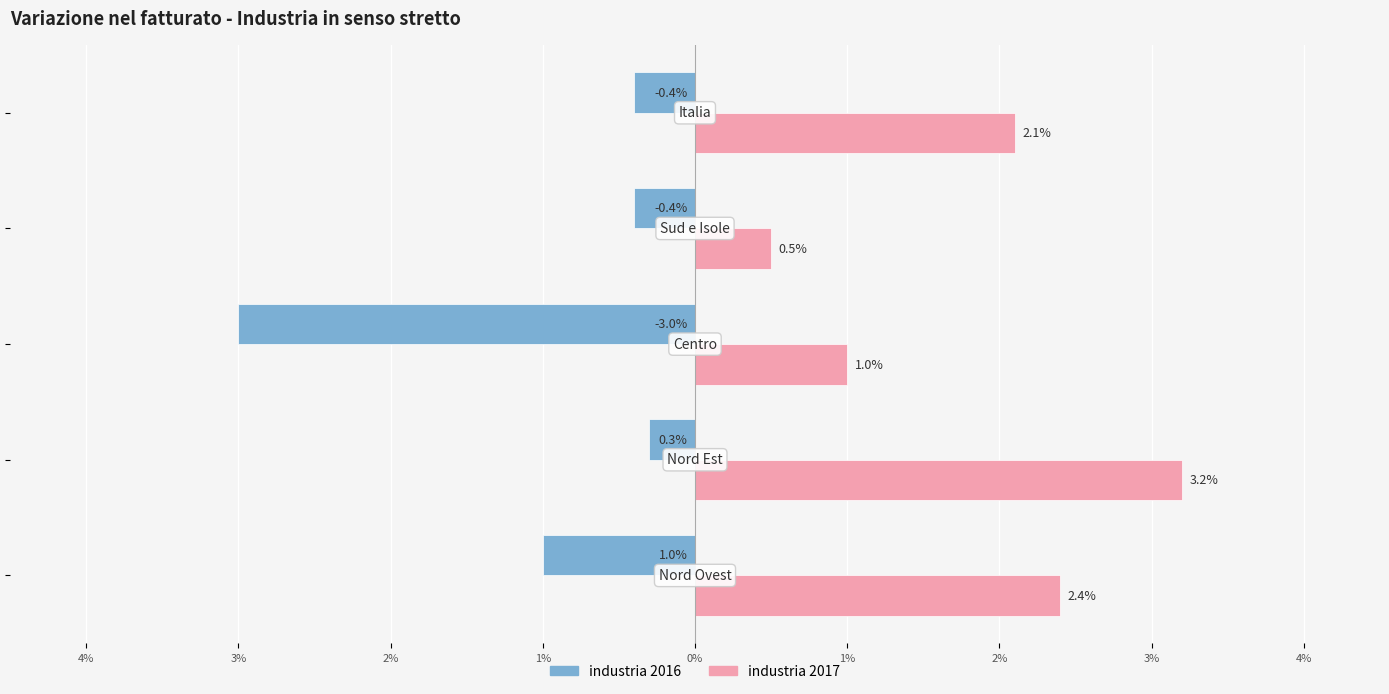

Which series has the largest total across all categories?

industria 2017